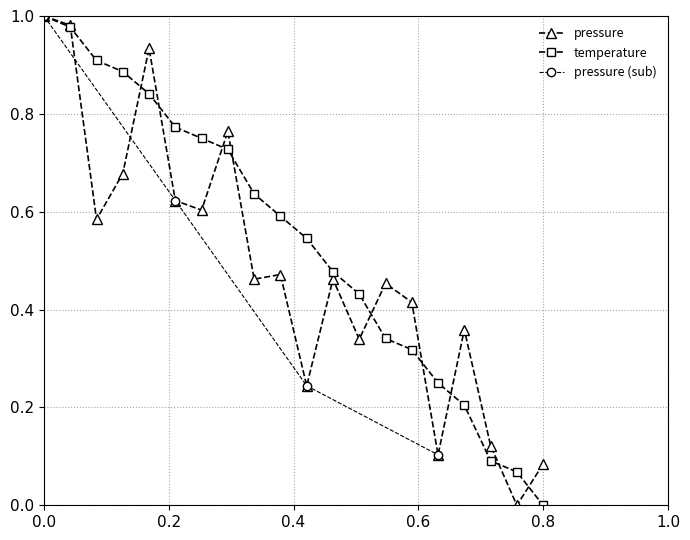

True or false: temperature has more than 0 interior local peaks.

False